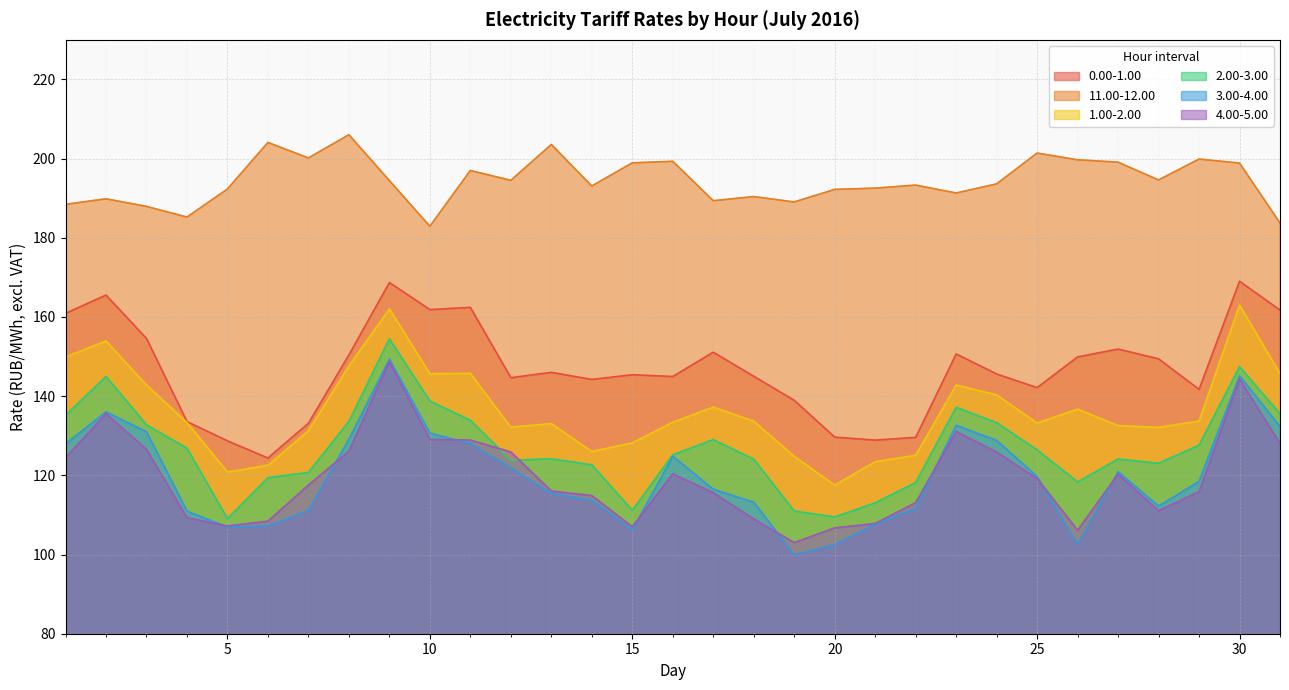

What is the difference between the second highest and second lowest values in the 0.00-1.00 series?

40.0